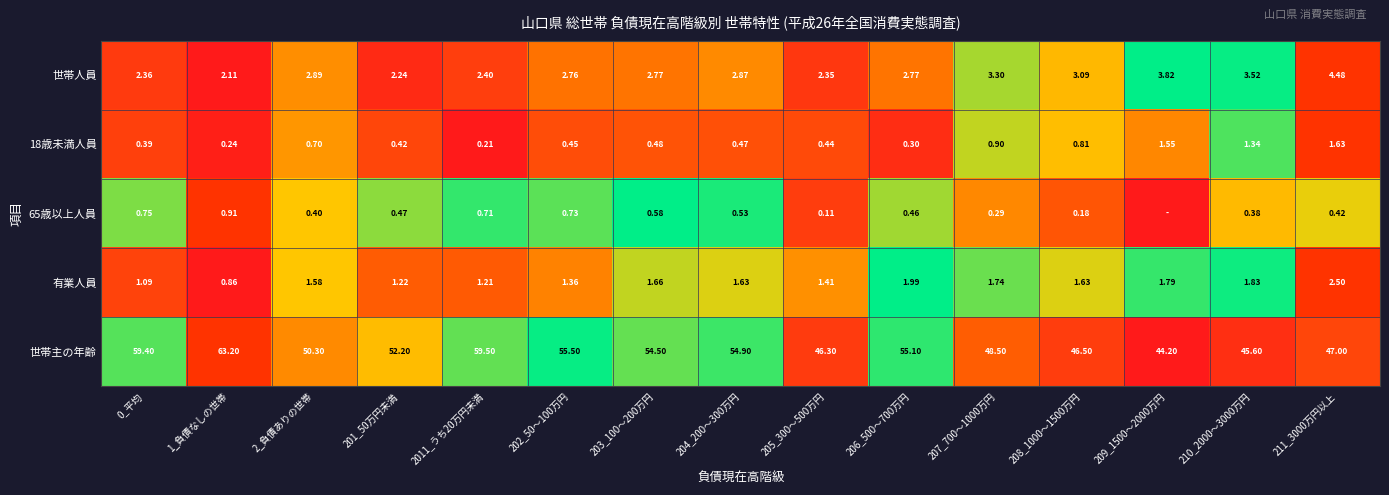

How many data points does each series have?

15